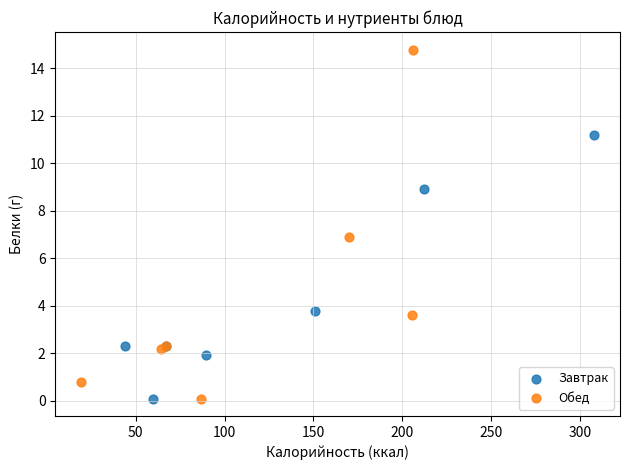

Which series has the widest spread of Y values?

Обед